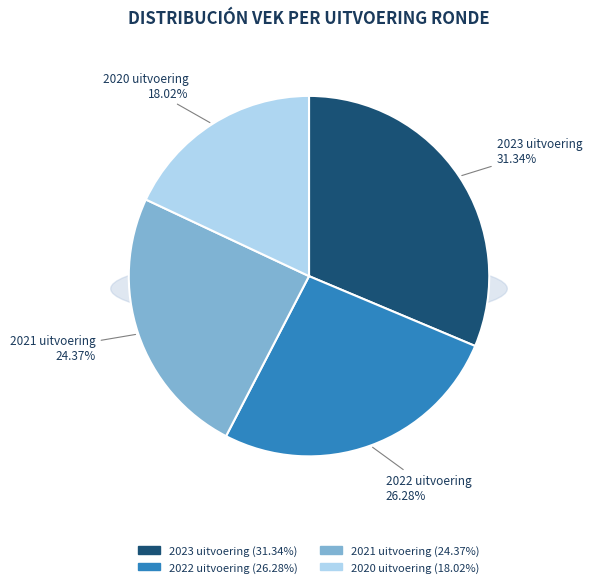

Combined, what portion of the pie is 2020 uitvoering and 2021 uitvoering?

42.4%